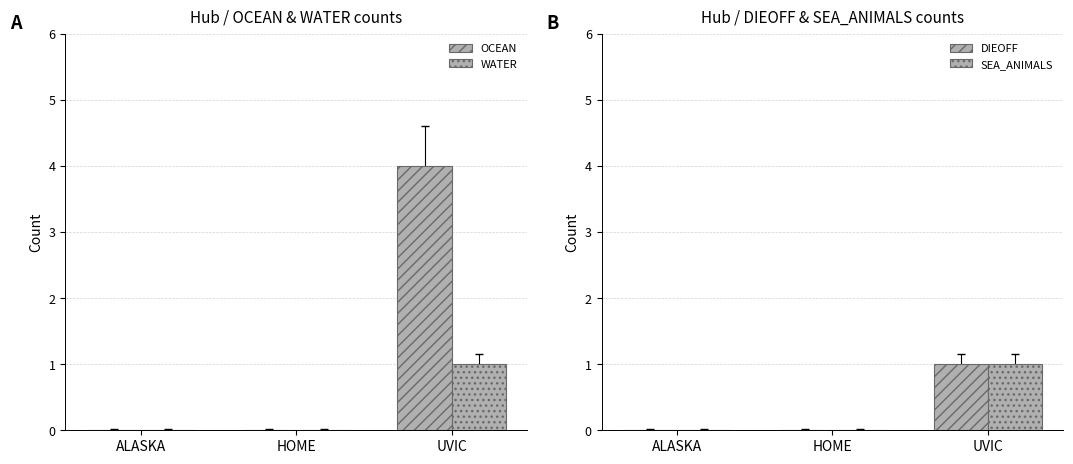

What is the sum of all WATER values?

1